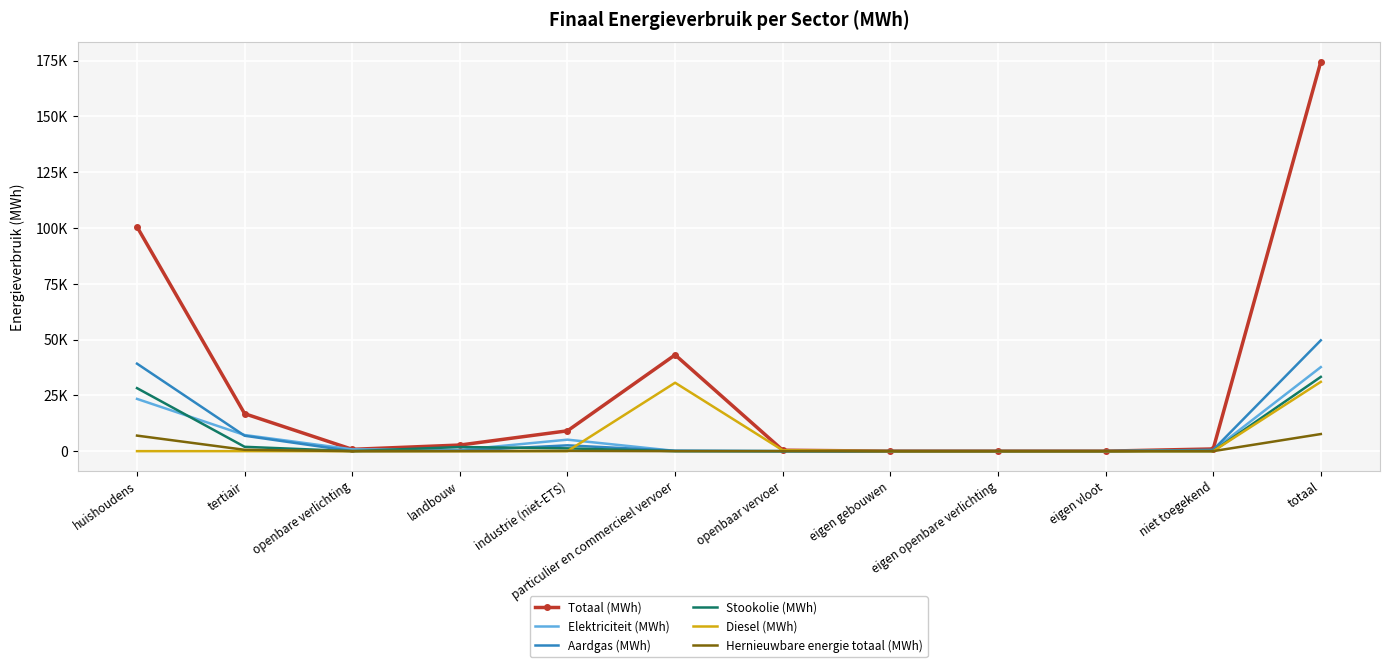

What are all the series names shown in the legend?

Totaal (MWh), Elektriciteit (MWh), Aardgas (MWh), Stookolie (MWh), Diesel (MWh), Hernieuwbare energie totaal (MWh)